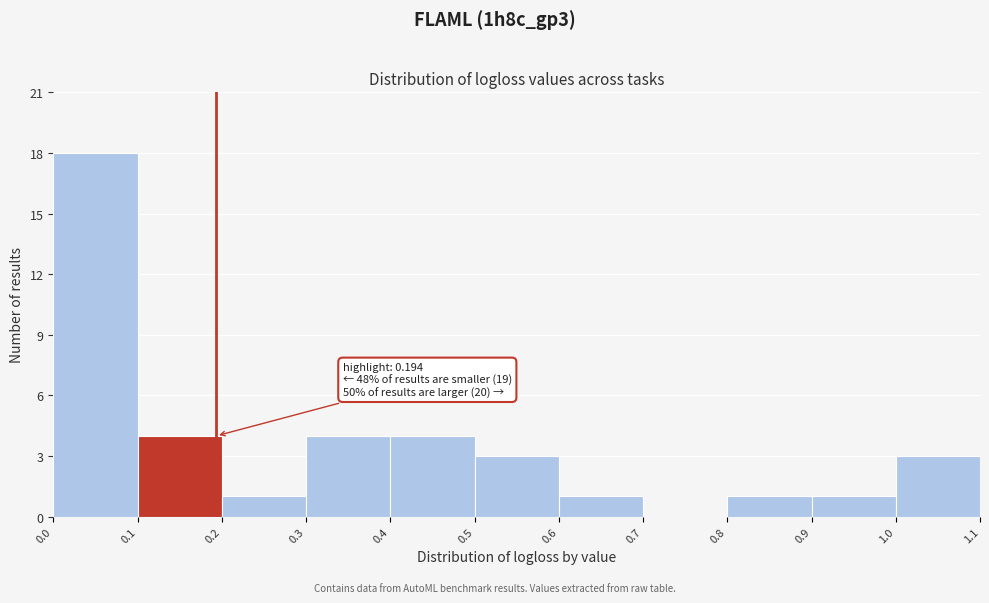

Which range on the x-axis has the tallest bar?

0.0 to 0.1